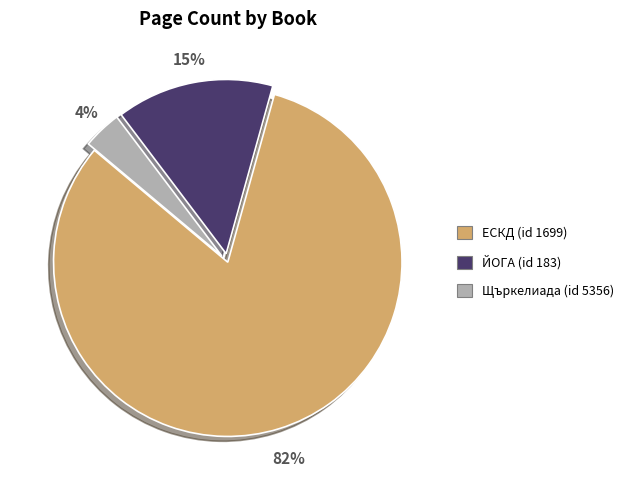

To the nearest percent, what is the average slice percentage?

33%